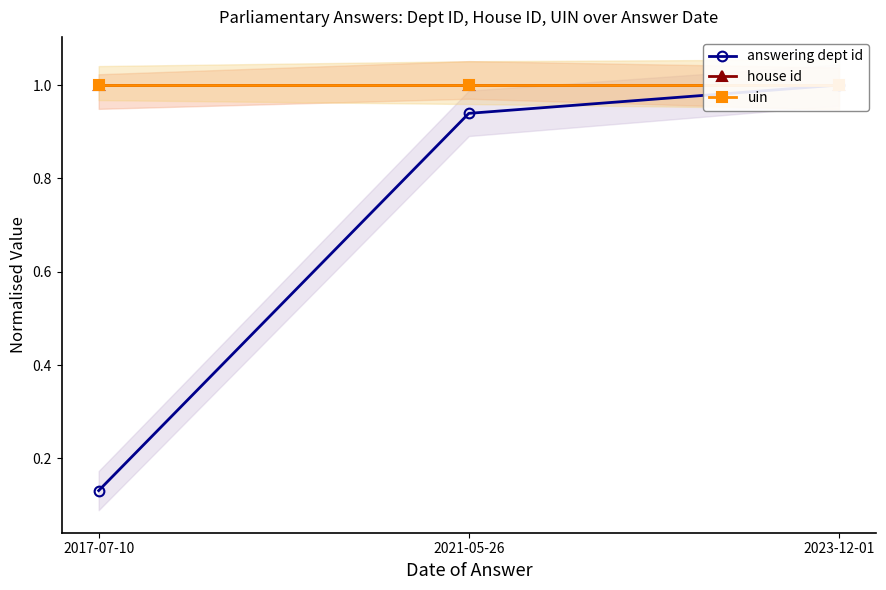

Reading left to right, transcribe all the data shown in this chart.

answering dept id: 2017-07-10=0.1	2021-05-26=0.9	2023-12-01=1.0
house id: 2017-07-10=1.0	2021-05-26=1.0	2023-12-01=1.0
uin: 2017-07-10=1.0	2021-05-26=1.0	2023-12-01=1.0